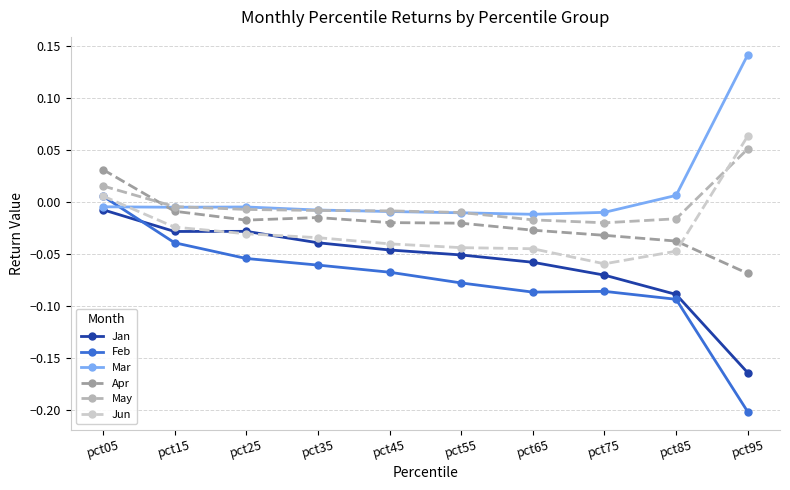

Where is the first local minimum for Jan?

pct15